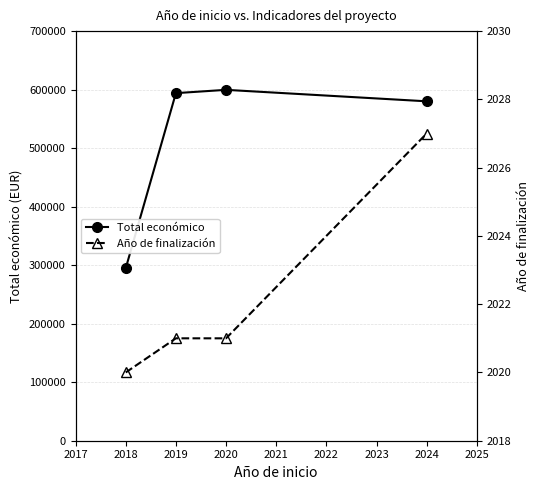

List the labels in order of Total económico value, largest first.

2020, 2019, 2024, 2018